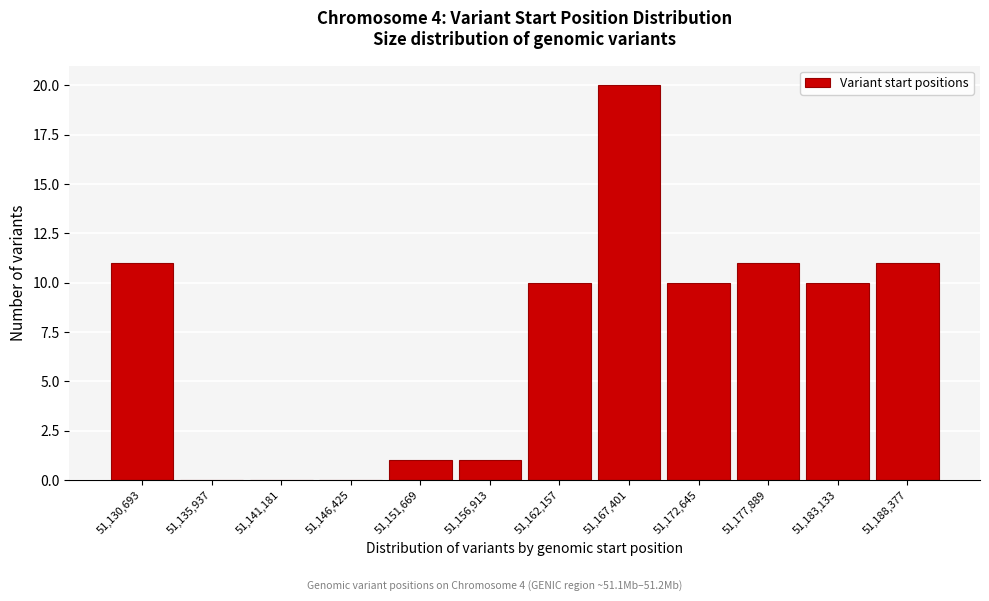

Reading left to right, list every bar in this chart as the range it spans on the x-axis followed by its height. Neither the bar edges nor the heights are printed on the chart, so give them approximately, as read against the axes.

51128000 to 51133000: 11
51133000 to 51139000: 0
51139000 to 51144000: 0
51144000 to 51149000: 0
51149000 to 51154000: 1
51154000 to 51160000: 1
51160000 to 51165000: 10
51165000 to 51170000: 20
51170000 to 51175000: 10
51175000 to 51181000: 11
51181000 to 51186000: 10
51186000 to 51191000: 11